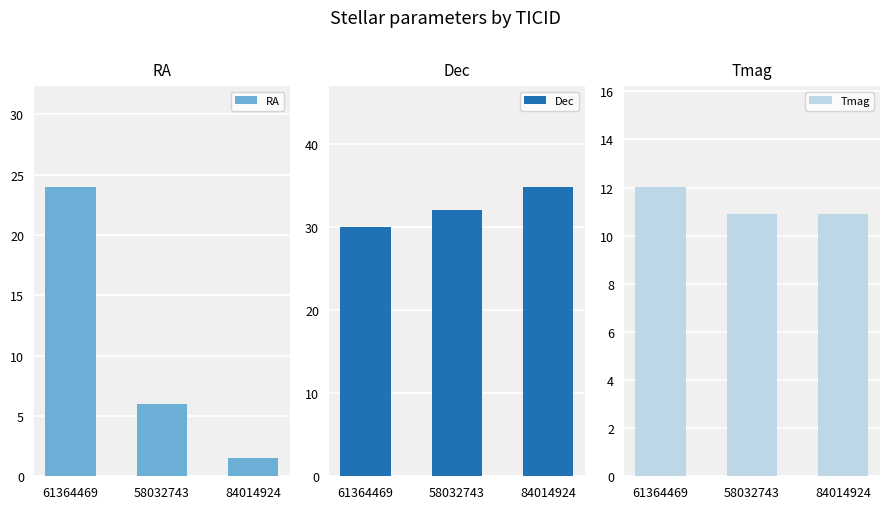

What is the lowest value of the Dec series?

30.1